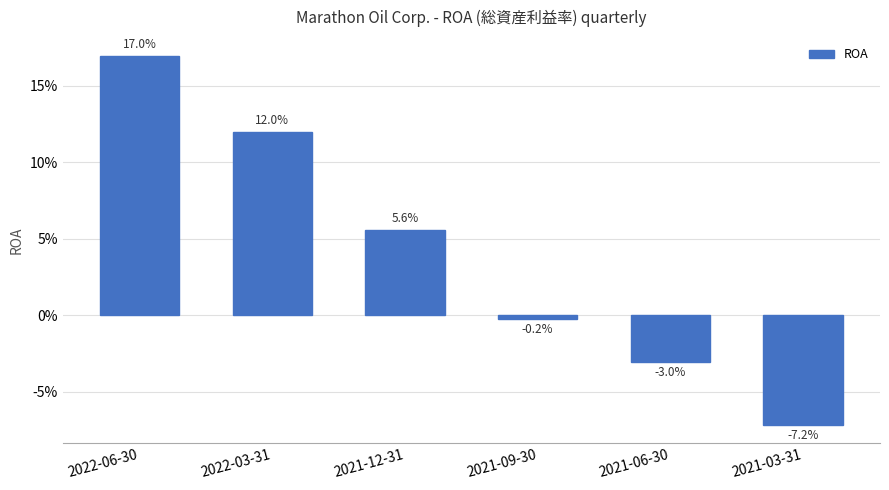

Rank the categories by value from lowest to highest.

2021-03-31, 2021-06-30, 2021-09-30, 2021-12-31, 2022-03-31, 2022-06-30